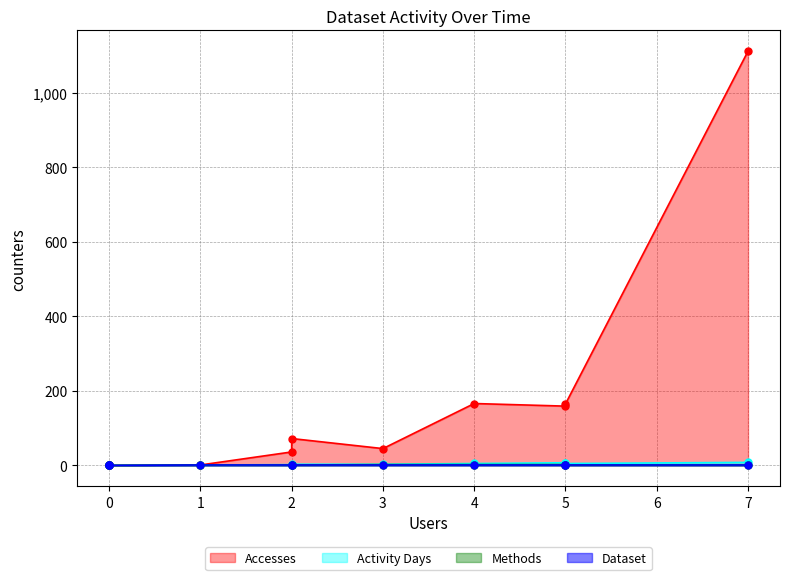

The value of Methods at 2023-11 is 1. True or false?

False